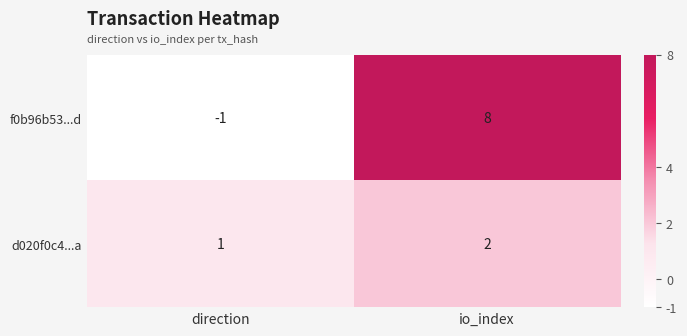

List the series in order of their overall mean, lowest first.

d020f0c4...a, f0b96b53...d